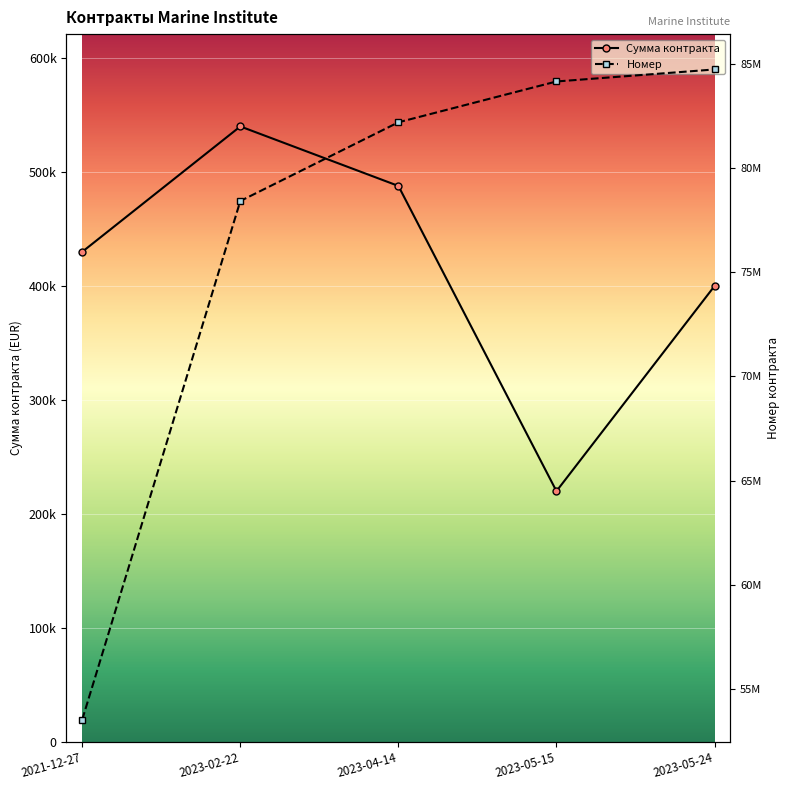

What is the label of the 3rd point from the left?

2023-04-14